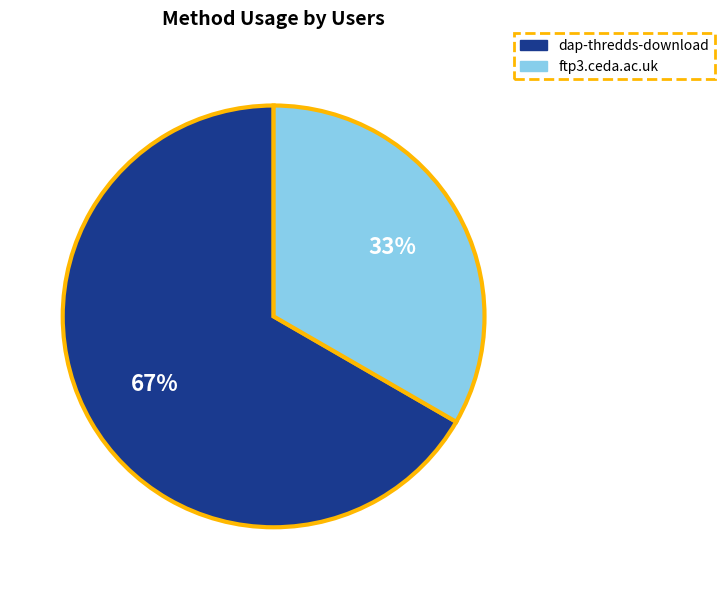

Between ftp3.ceda.ac.uk and dap-thredds-download, which is larger?

dap-thredds-download